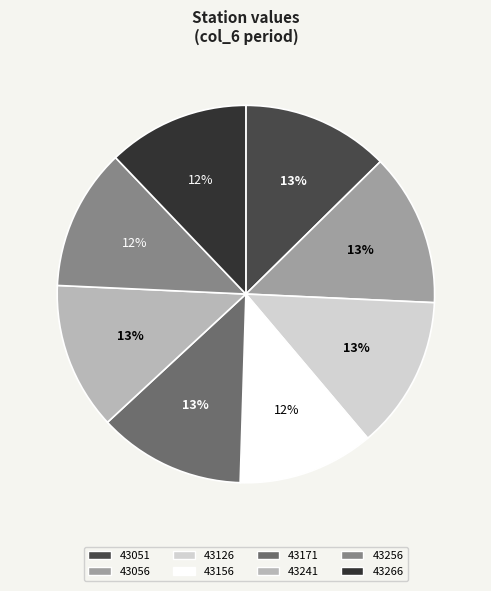

Is it true that 43056 is 3% of the pie?

False